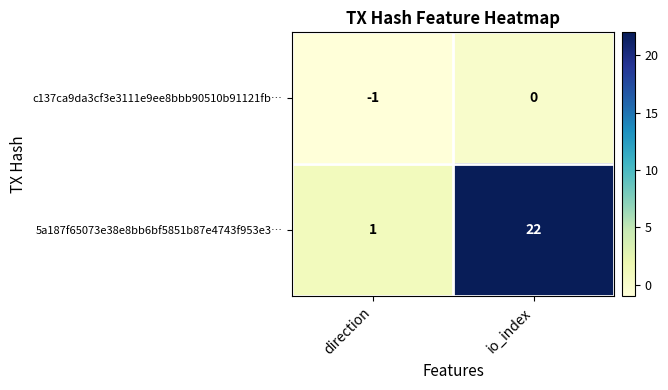

Where is 5a187f65073e38e8bb6bf5851b87e4743f953e3… nearest to the value 11?

direction